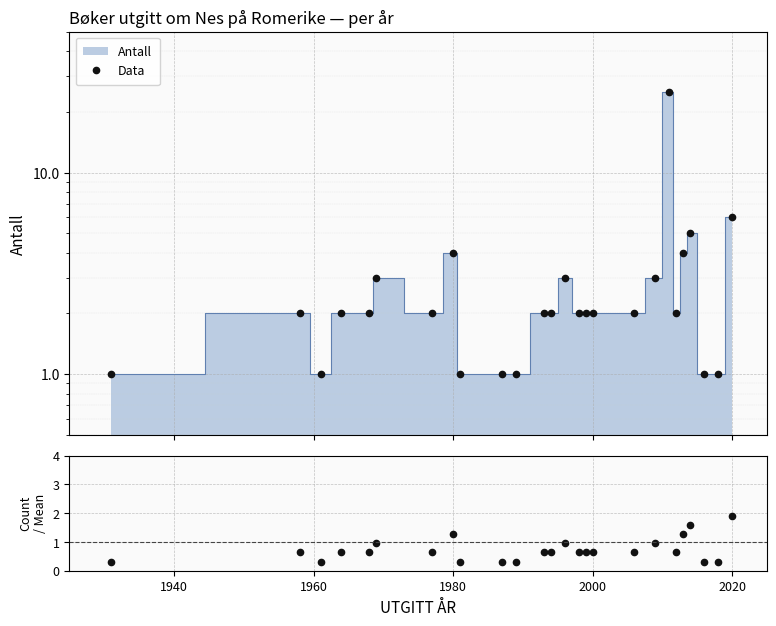

The value of Data at 2000 is 1.0. True or false?

False